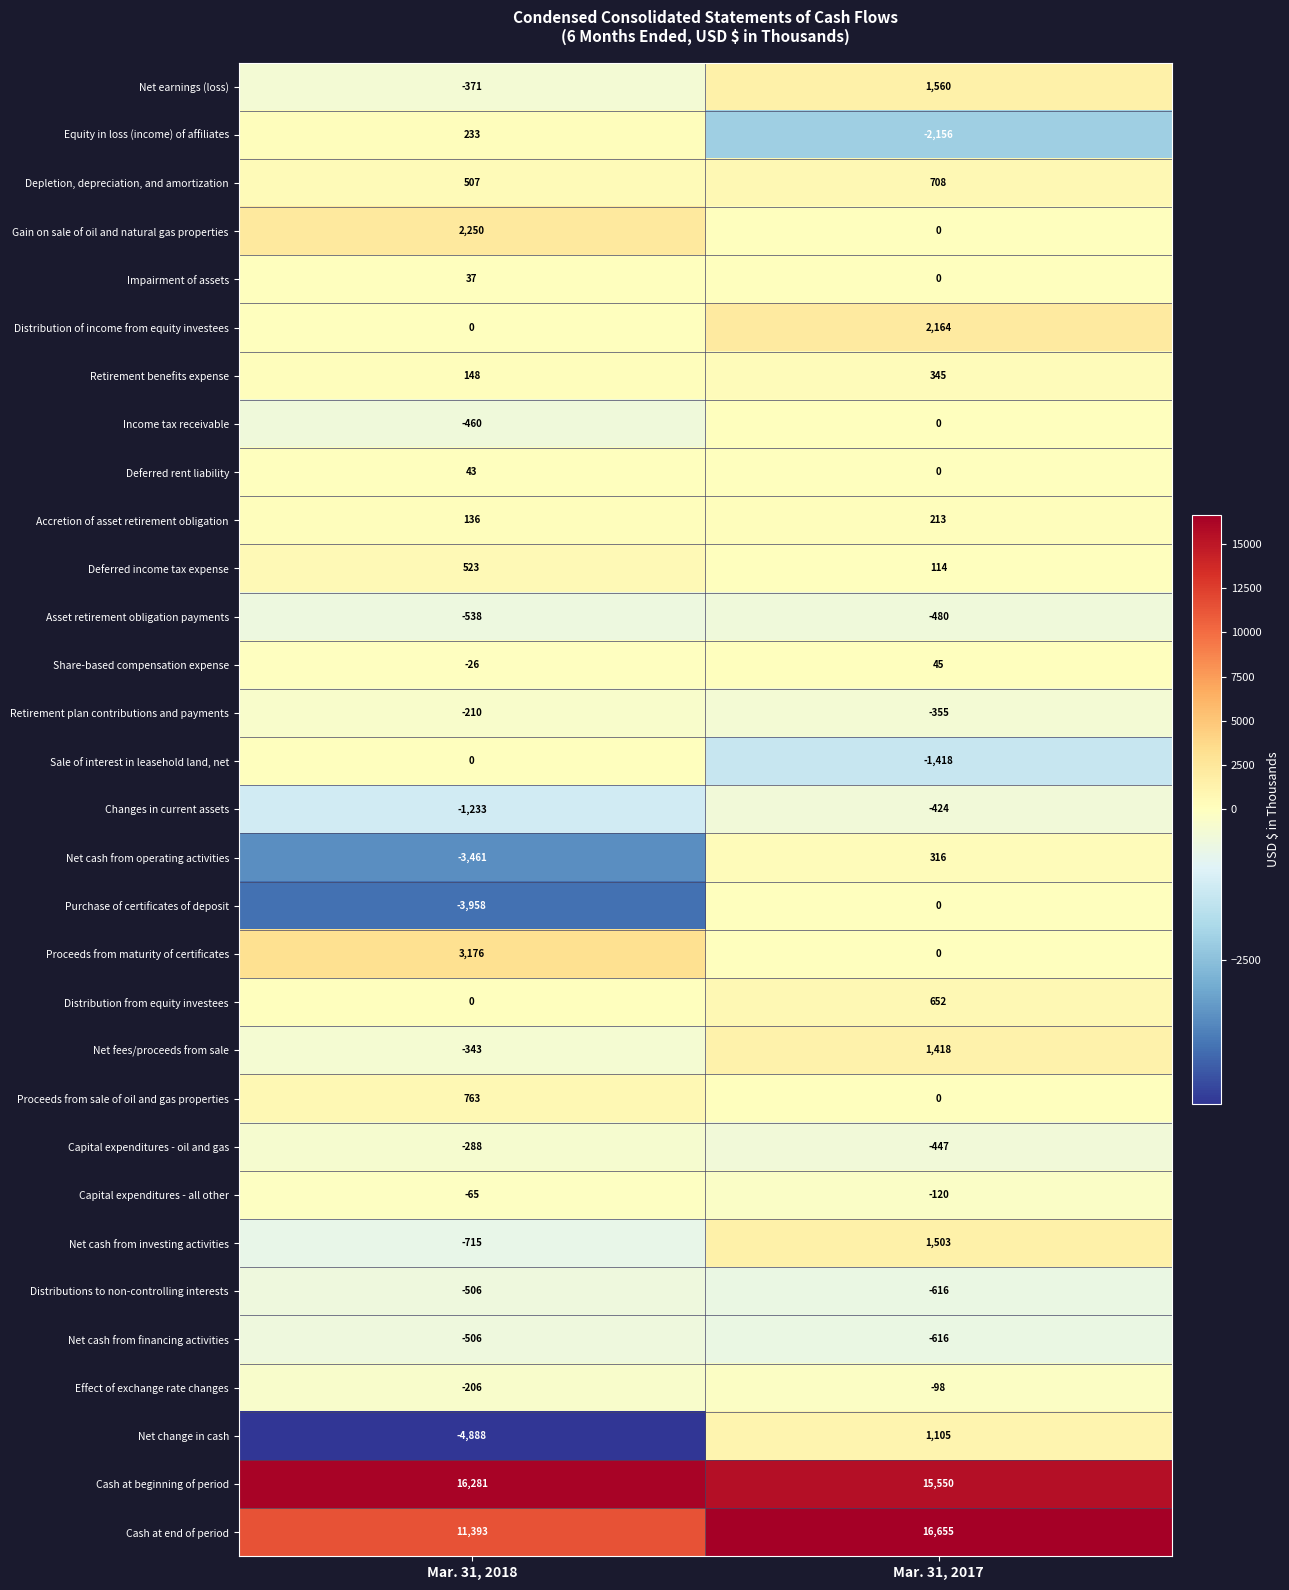

What is the difference between the Sale of interest in leasehold land, net values at Mar. 31, 2017 and Mar. 31, 2018?

1418